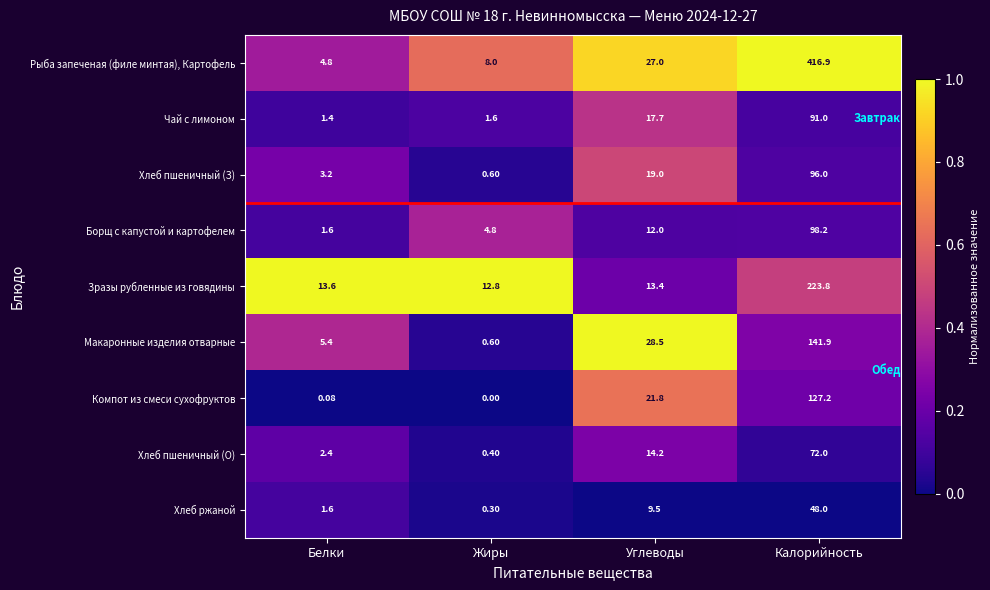

Between Жиры and Калорийность, which series saw the biggest shift?

Рыба запеченая (филе минтая), Картофель